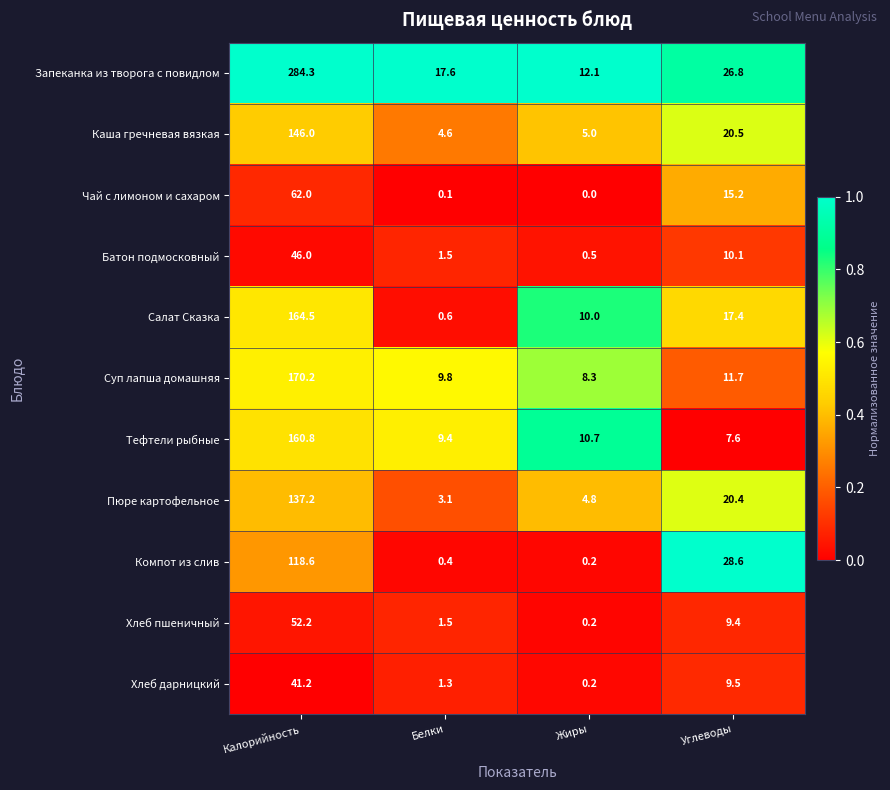

Which series has the widest spread of values?

Запеканка из творога с повидлом